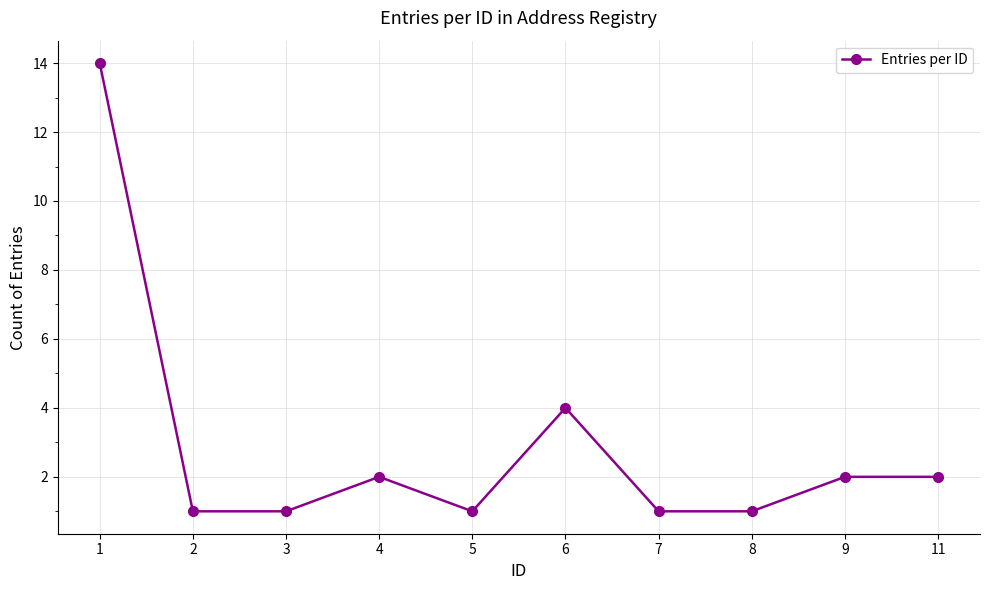

What is the ratio of the value at 11 to the value at 2?

2.0